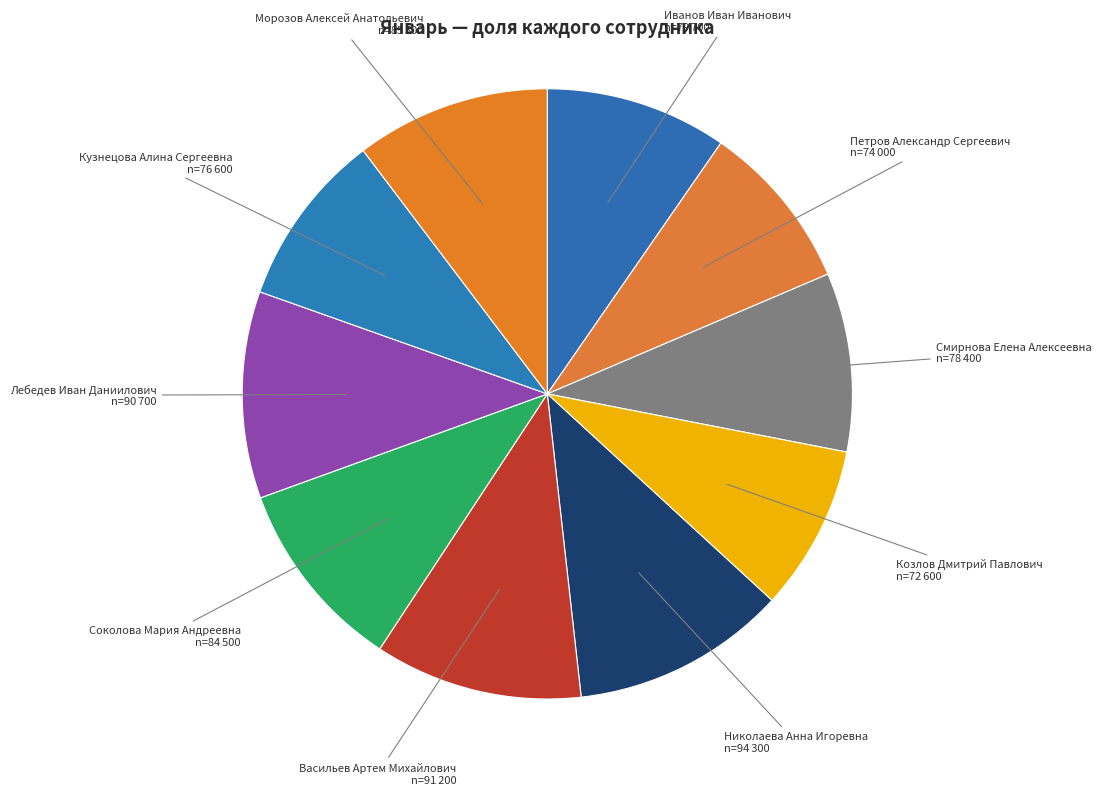

Does any single category account for the majority?

No